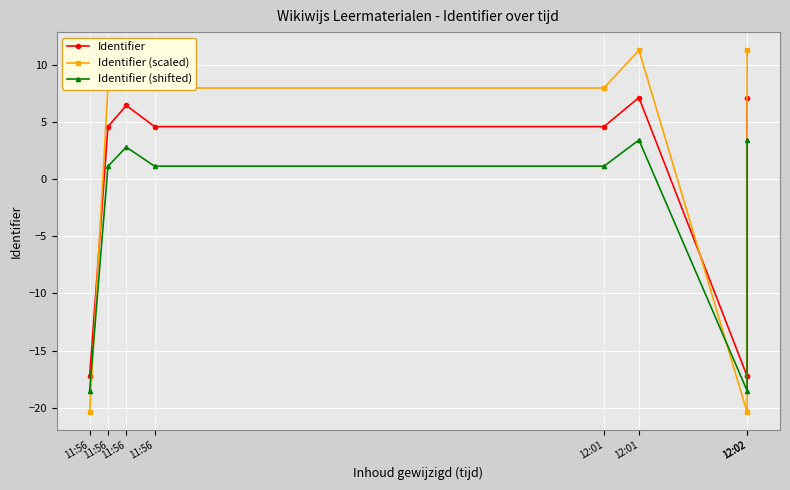

At which category does Identifier (shifted) reach its first local peak?

11:56